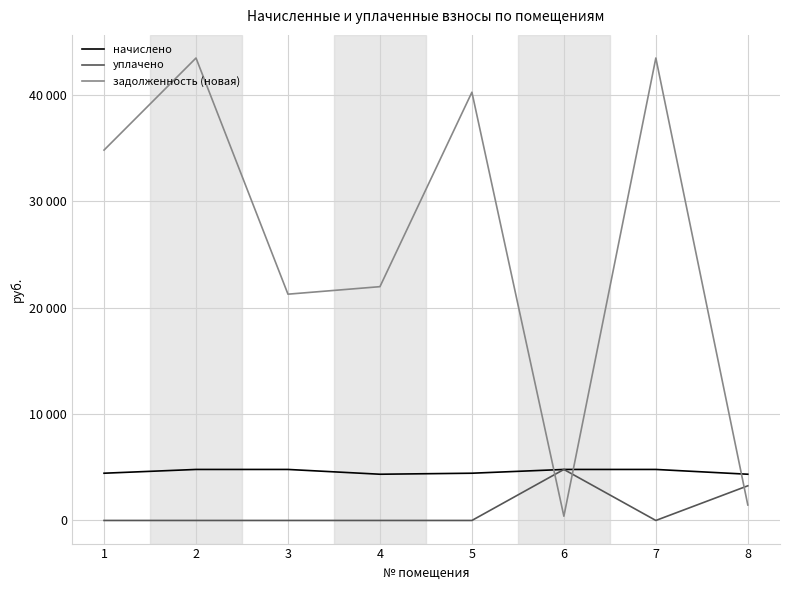

Which series changed the most between 4 and 5?

задолженность (новая)